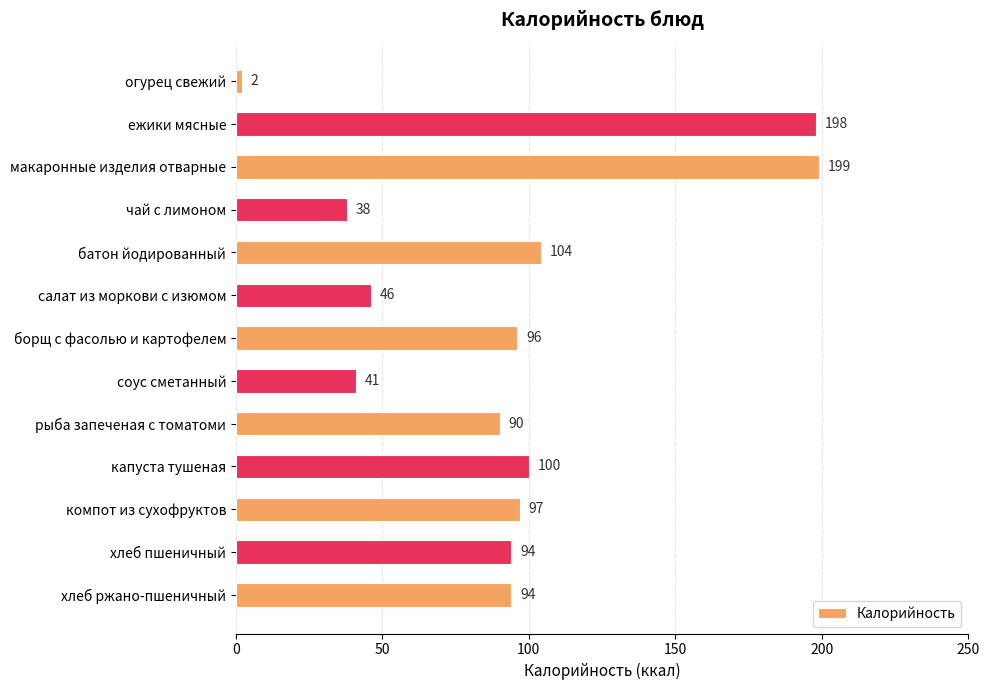

What is the difference between the maximum and minimum values?

197